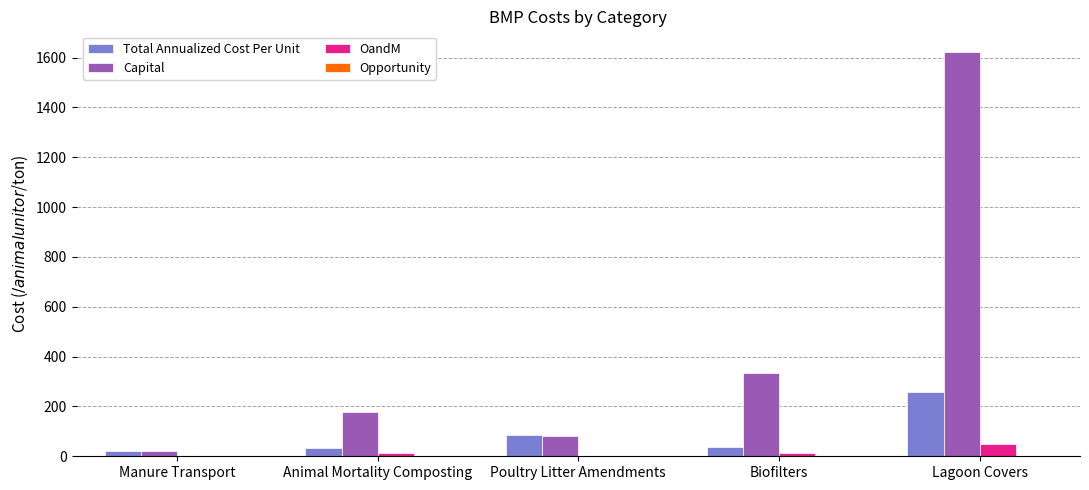

True or false: Capital has a value of 314.6 at Animal Mortality Composting.

False